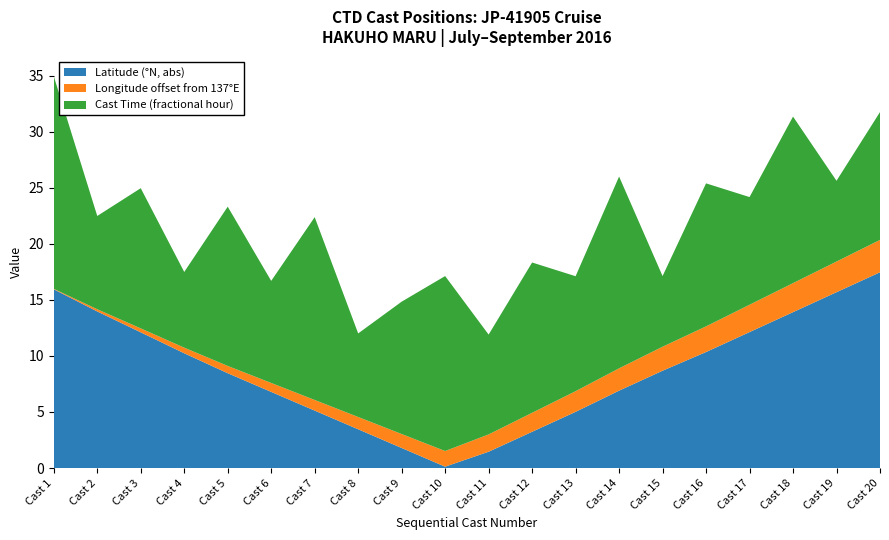

True or false: Latitude (°N, abs) has a value of 1.8 at Cast 9.

True